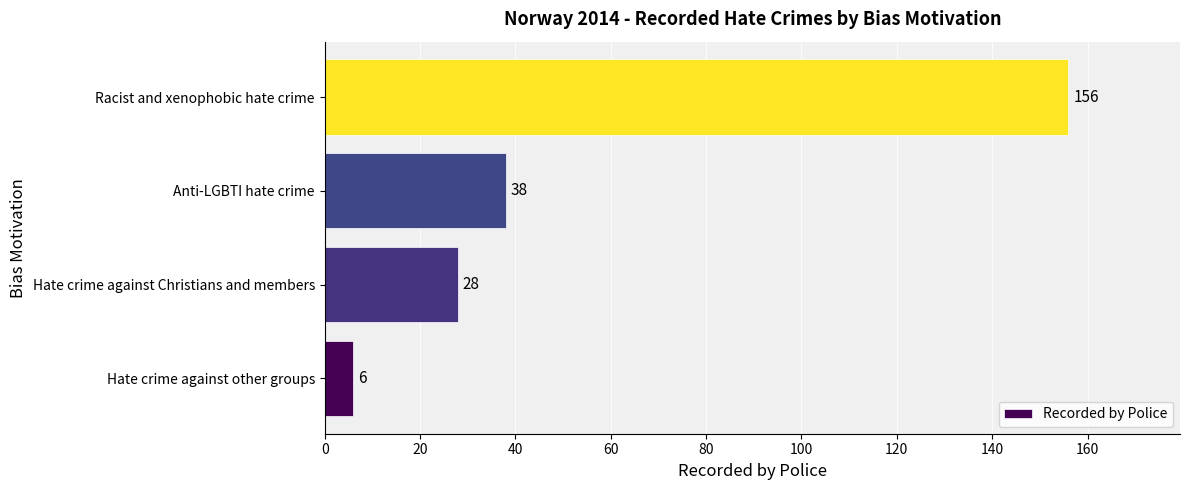

Which category has the highest value across all series?

Racist and xenophobic hate crime